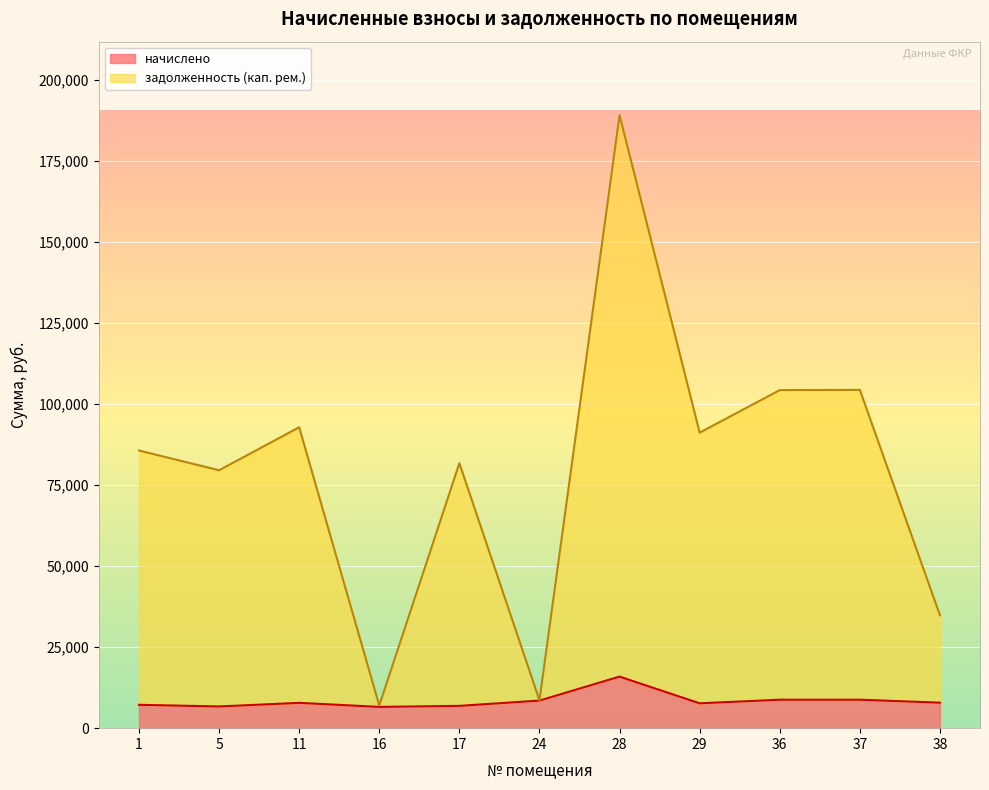

The начислено series shows 7672.5 at 29. True or false?

True